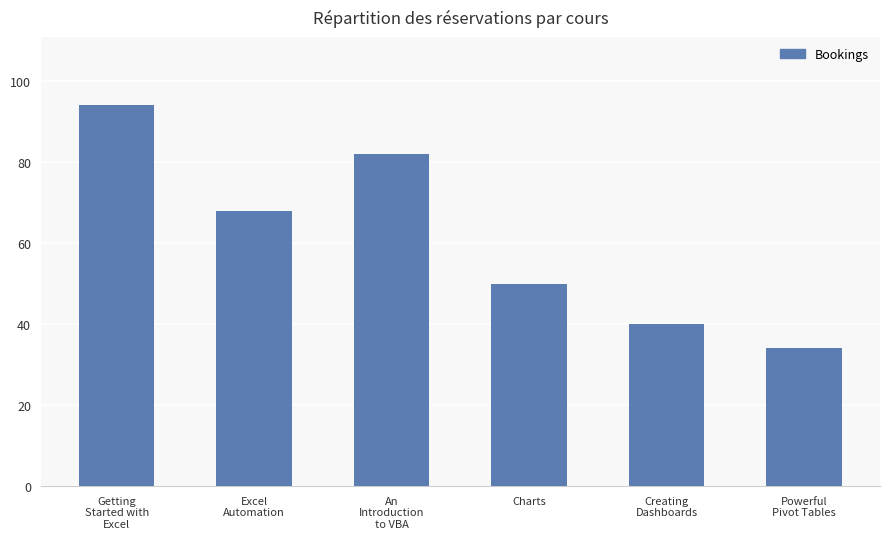

Does the chart contain any negative values?

No